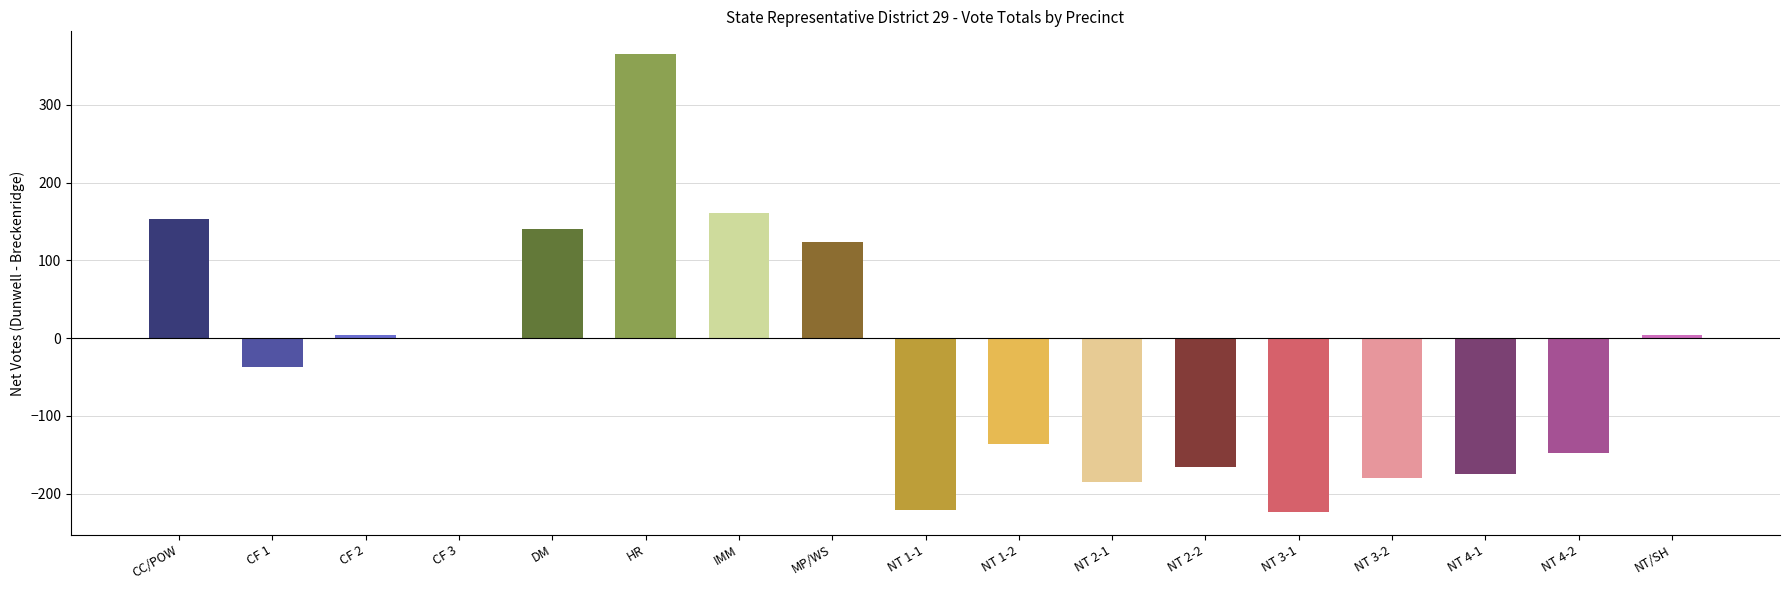

What is the sum of the values at CC/POW and NT 2-2?

-12